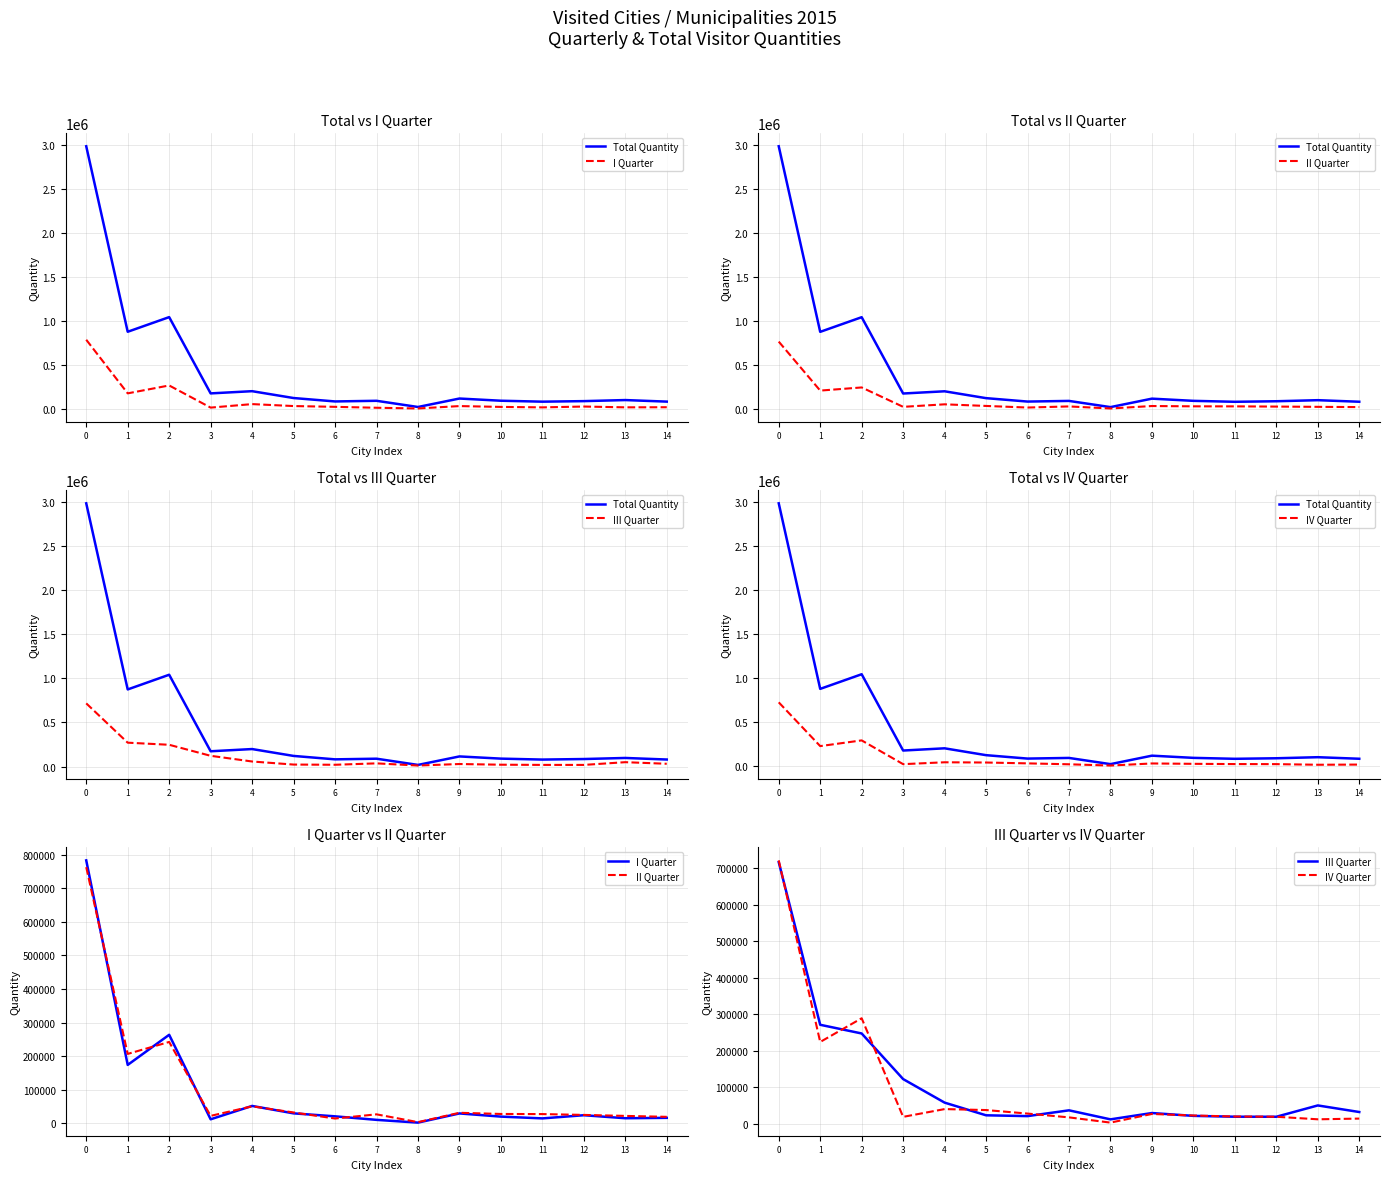

What is the difference between the Total Quantity values at 8 and 5?

101955